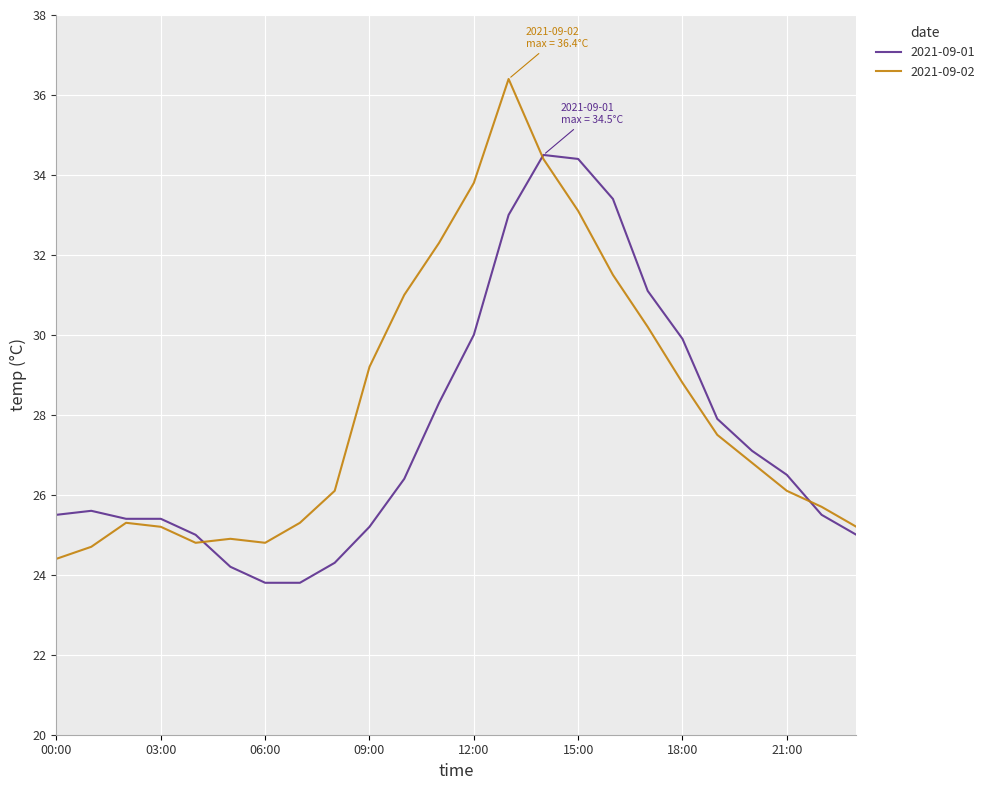

What is the maximum value for 2021-09-02?

36.4